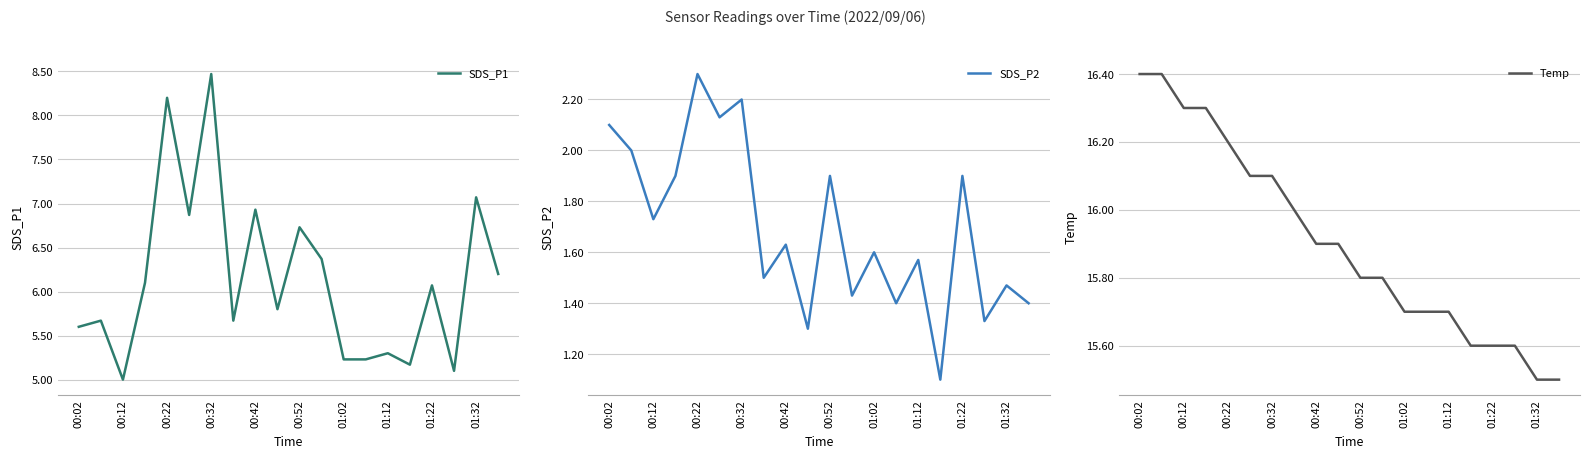

What is the difference between the second highest and second lowest values in the SDS_P1 series?

3.1